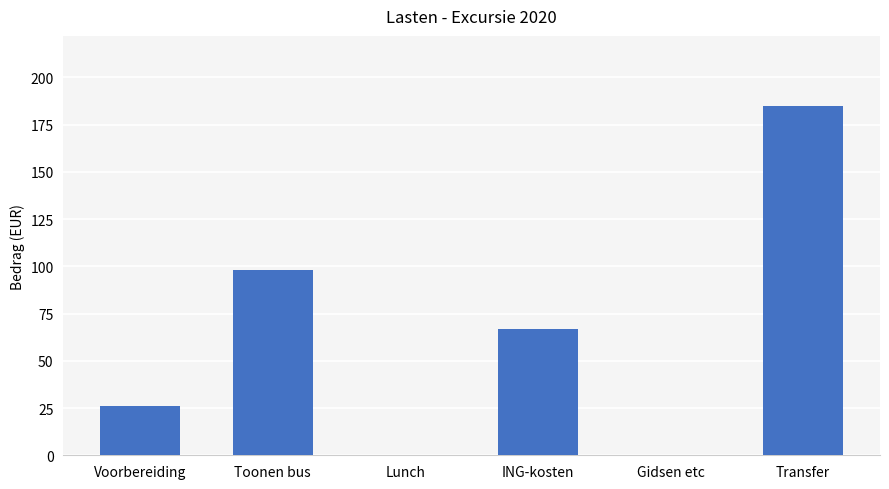

True or false: the data shows 104.7 at Lunch.

False